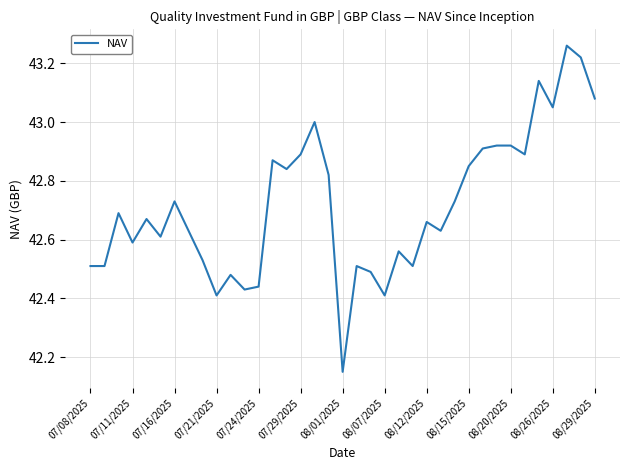

Does the chart have visible grid lines?

Yes